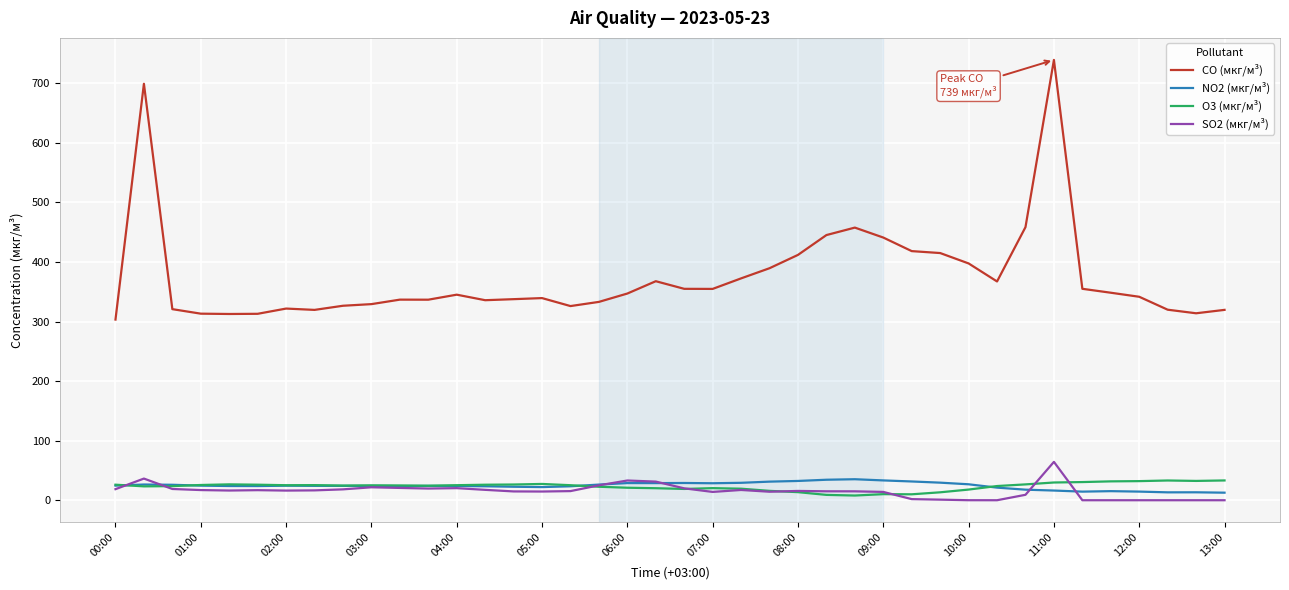

True or false: CO (мкг/м³) and SO2 (мкг/м³) cross at least once.

False